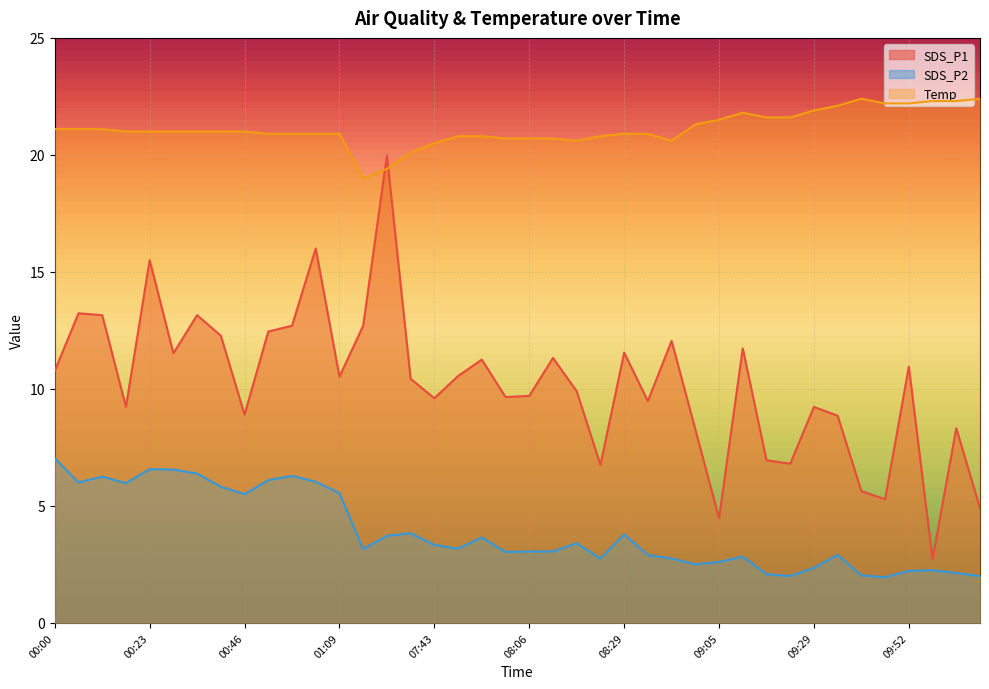

What position from the right is 09:52?

4